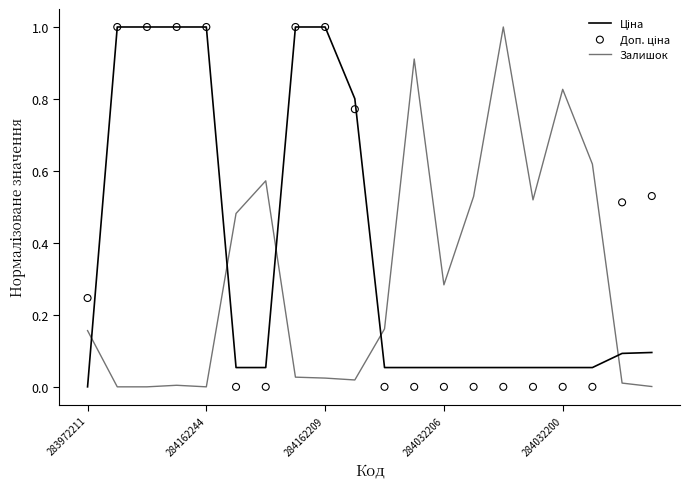

Which series has the largest Y range (max minus min)?

Ціна